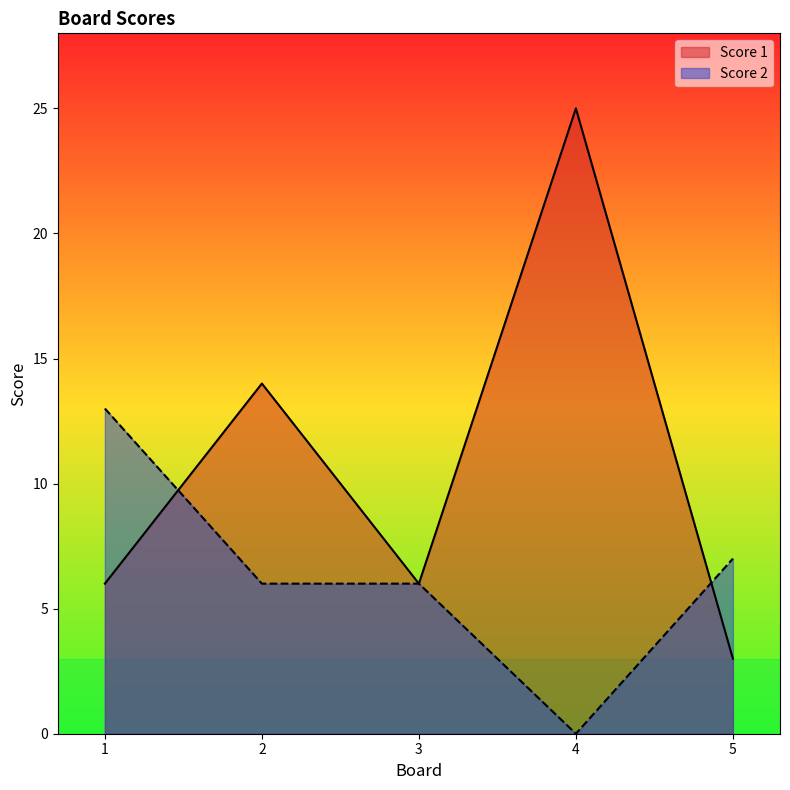

Which series ends up on top after the final intersection of Score 2 and Score 1?

Score 2